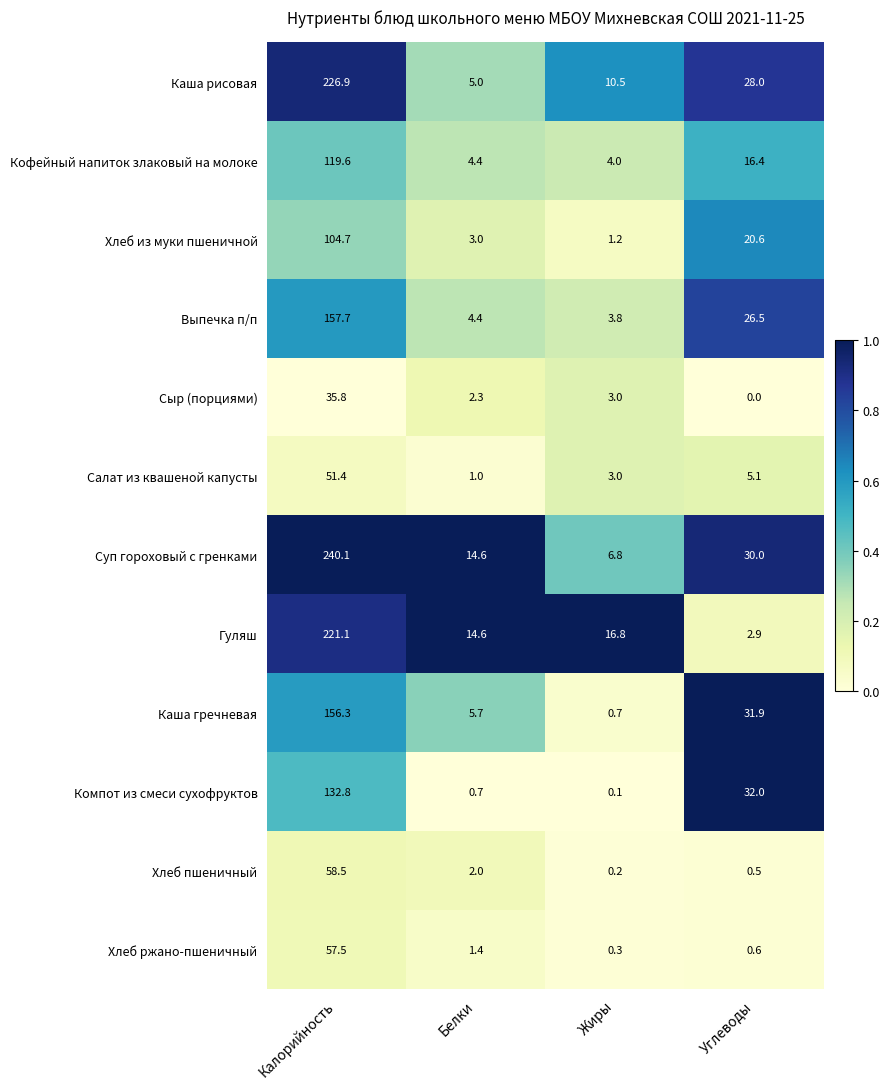

The Гуляш series shows 5.0 at Углеводы. True or false?

False